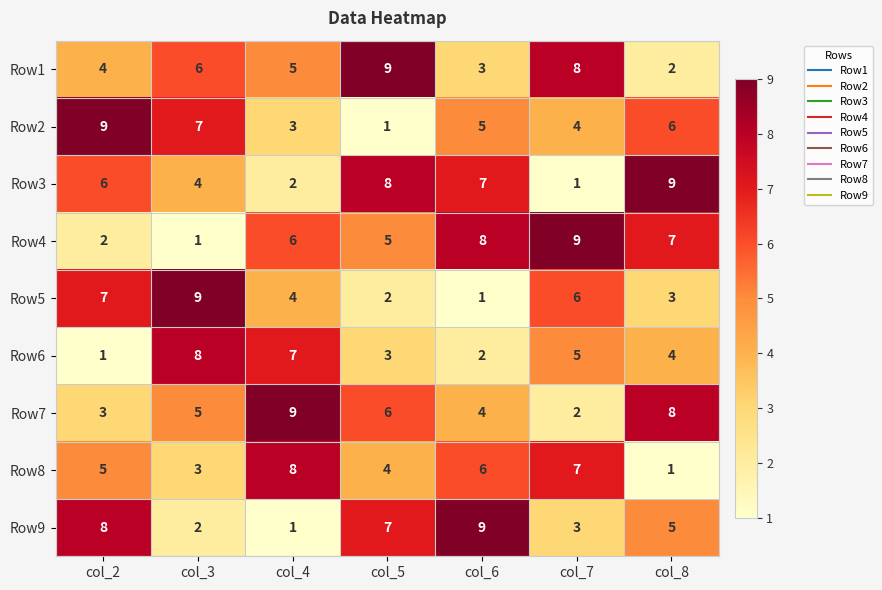

At col_7, list the series in order from largest to smallest.

Row4, Row1, Row8, Row5, Row6, Row2, Row9, Row7, Row3